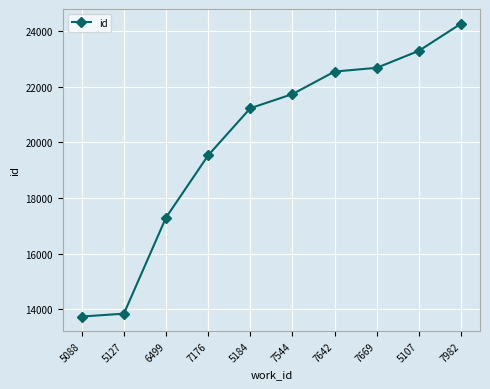

True or false: there are more than 2 points higher than both neighbors.

False